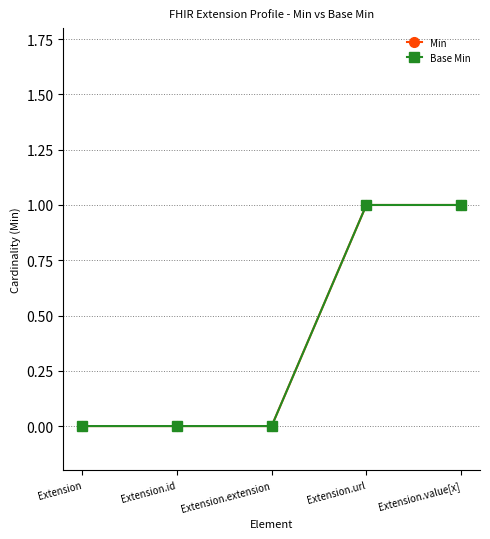

Is this an area chart (filled region under the line)?

No